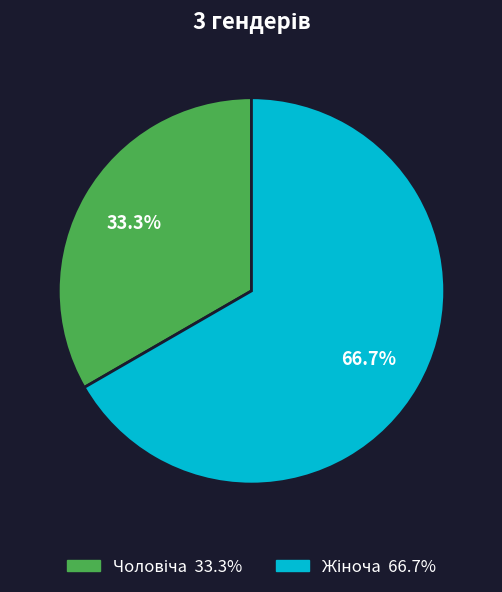

Is there any slice that represents more than half of the pie?

Yes